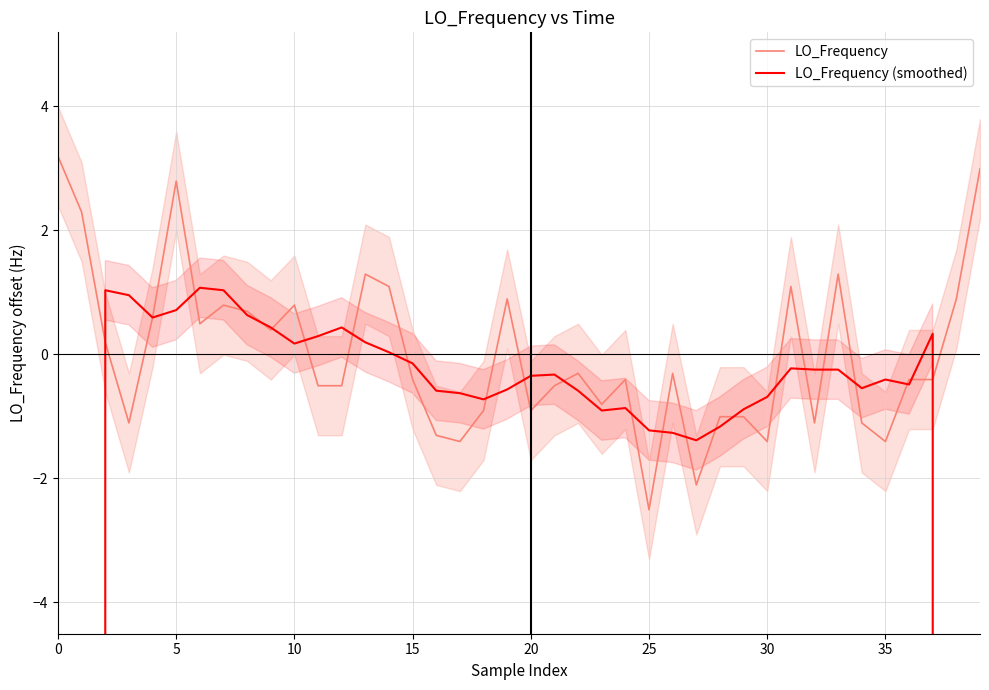

What is the difference between the second highest and minimum values in the LO_Frequency (smoothed) series?

114418800.1